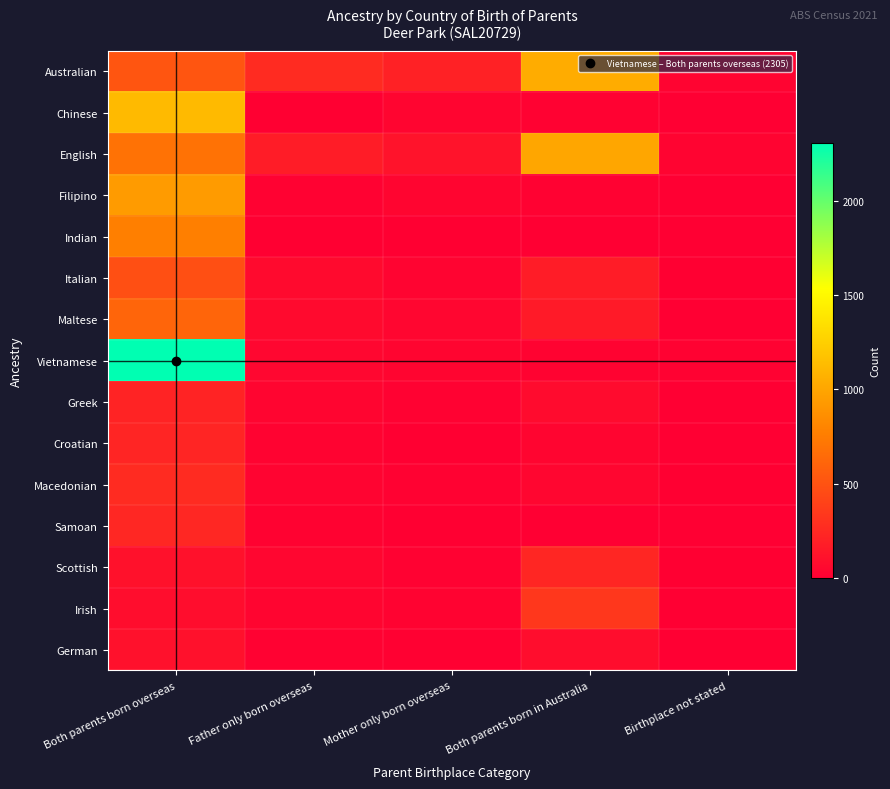

Reading left to right, what are all the values shown in this chart?

Australian: Both parents born overseas=517	Father only born overseas=265	Mother only born overseas=203	Both parents born in Australia=1038	Birthplace not stated=31
Chinese: Both parents born overseas=1125	Father only born overseas=9	Mother only born overseas=39	Both parents born in Australia=17	Birthplace not stated=4
English: Both parents born overseas=691	Father only born overseas=175	Mother only born overseas=120	Both parents born in Australia=1007	Birthplace not stated=28
Filipino: Both parents born overseas=937	Father only born overseas=14	Mother only born overseas=37	Both parents born in Australia=15	Birthplace not stated=0
Indian: Both parents born overseas=774	Father only born overseas=6	Mother only born overseas=8	Both parents born in Australia=3	Birthplace not stated=3
Italian: Both parents born overseas=480	Father only born overseas=66	Mother only born overseas=29	Both parents born in Australia=172	Birthplace not stated=8
Maltese: Both parents born overseas=614	Father only born overseas=64	Mother only born overseas=41	Both parents born in Australia=159	Birthplace not stated=0
Vietnamese: Both parents born overseas=2305	Father only born overseas=46	Mother only born overseas=34	Both parents born in Australia=27	Birthplace not stated=18
Greek: Both parents born overseas=219	Father only born overseas=38	Mother only born overseas=18	Both parents born in Australia=70	Birthplace not stated=0
Croatian: Both parents born overseas=229	Father only born overseas=23	Mother only born overseas=8	Both parents born in Australia=32	Birthplace not stated=4
Macedonian: Both parents born overseas=265	Father only born overseas=28	Mother only born overseas=17	Both parents born in Australia=42	Birthplace not stated=5
Samoan: Both parents born overseas=240	Father only born overseas=20	Mother only born overseas=7	Both parents born in Australia=4	Birthplace not stated=0
Scottish: Both parents born overseas=109	Father only born overseas=44	Mother only born overseas=15	Both parents born in Australia=238	Birthplace not stated=6
Irish: Both parents born overseas=84	Father only born overseas=35	Mother only born overseas=27	Both parents born in Australia=336	Birthplace not stated=4
German: Both parents born overseas=107	Father only born overseas=15	Mother only born overseas=11	Both parents born in Australia=82	Birthplace not stated=0